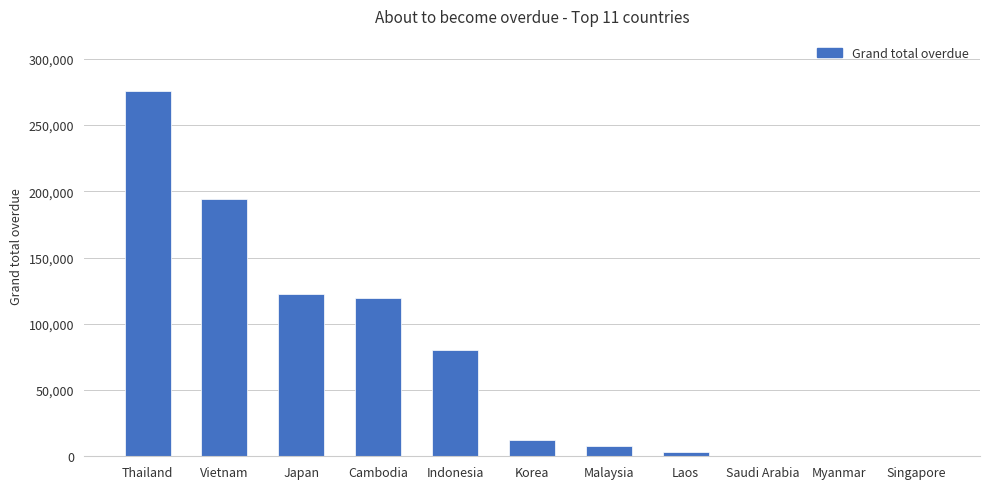

What is the difference between the values at Singapore and Saudi Arabia?

99.0